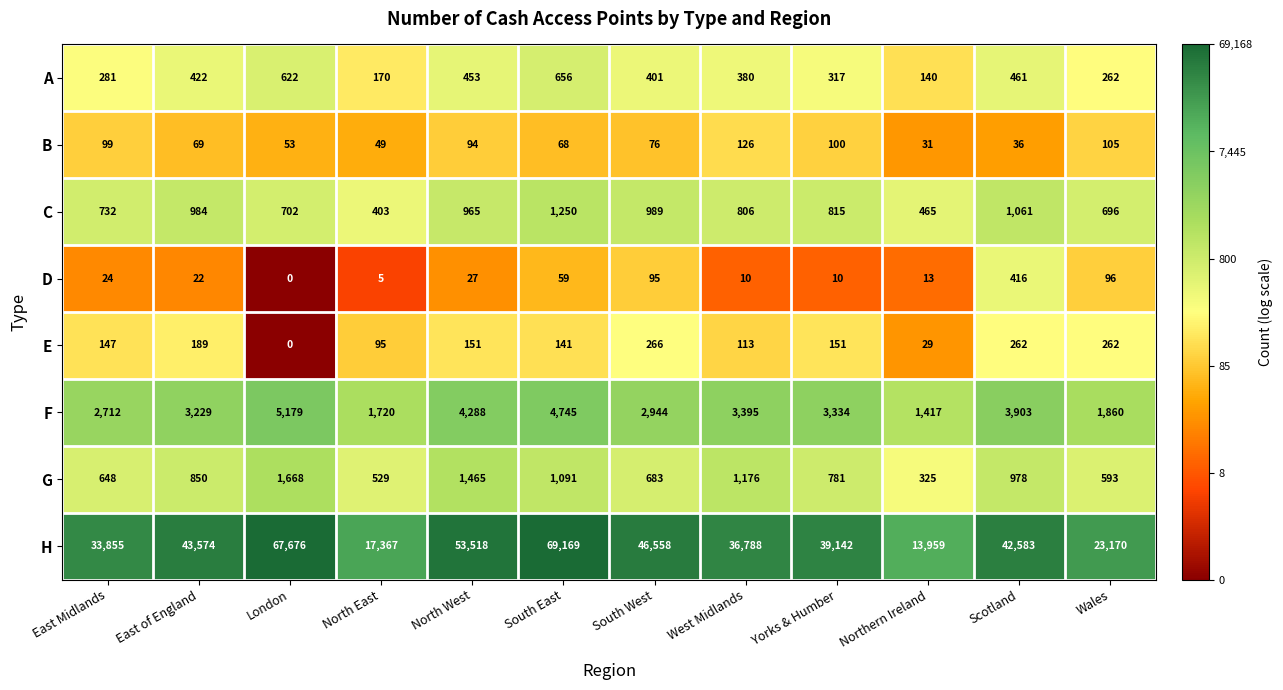

True or false: H has a value of 53518 at North West.

True